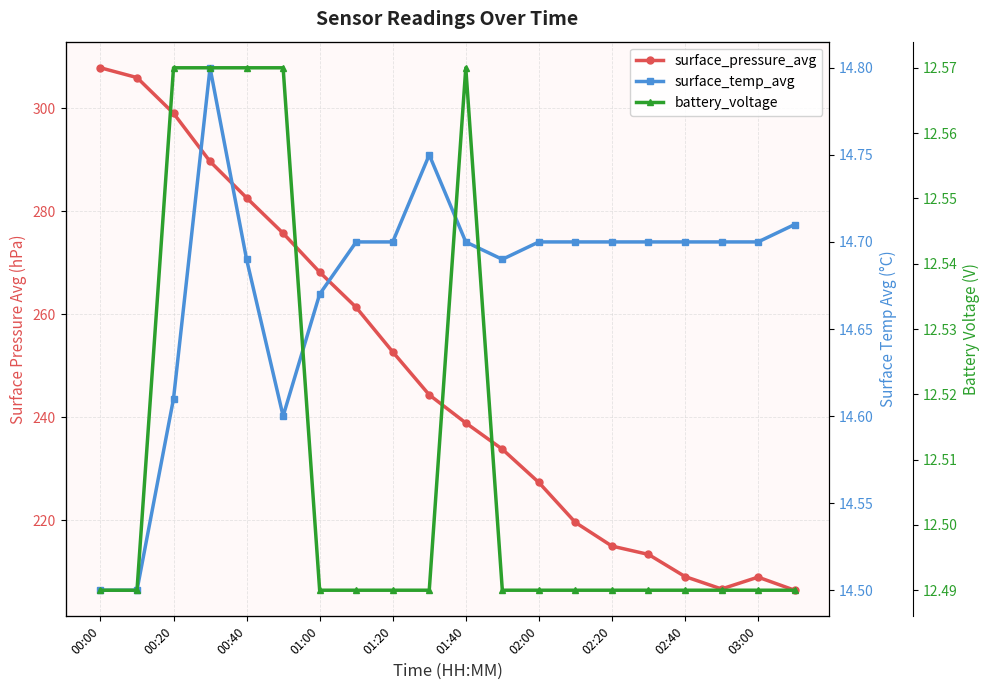

Which series has the largest range (max minus min)?

surface_pressure_avg